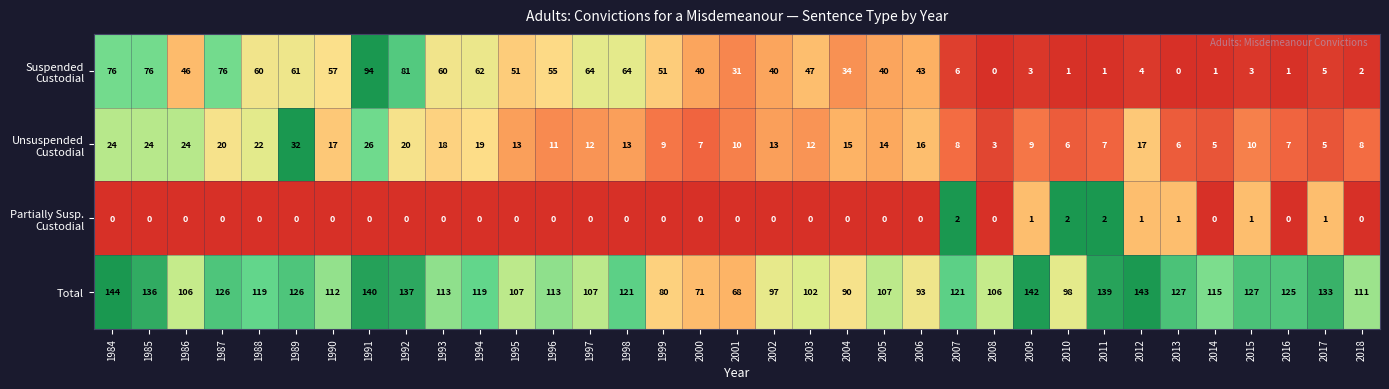

True or false: Total has a value of 39 at 2016.

False